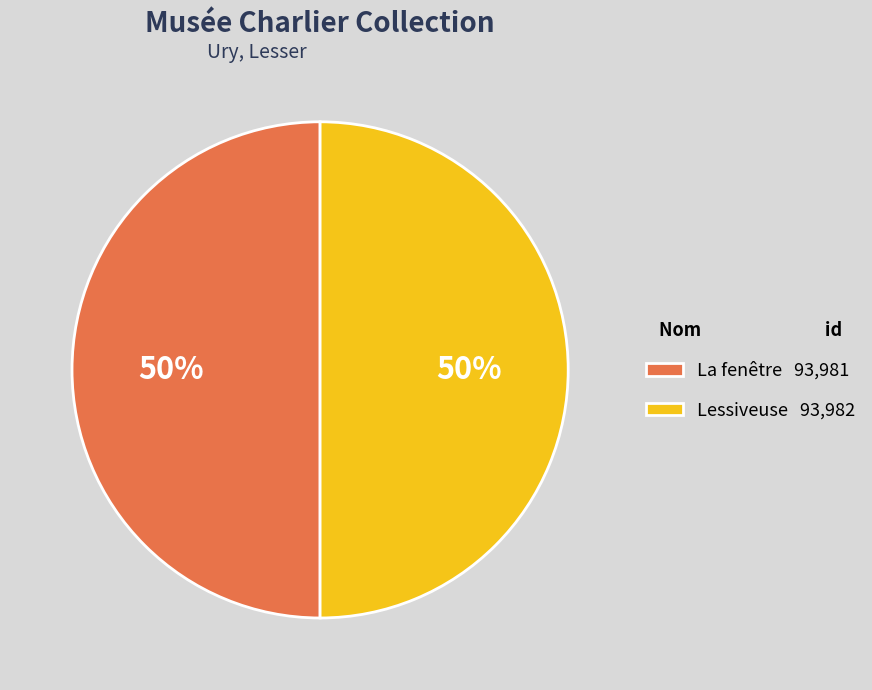

Do La fenêtre 93,981 and Lessiveuse 93,982 together represent more than half of the pie?

Yes